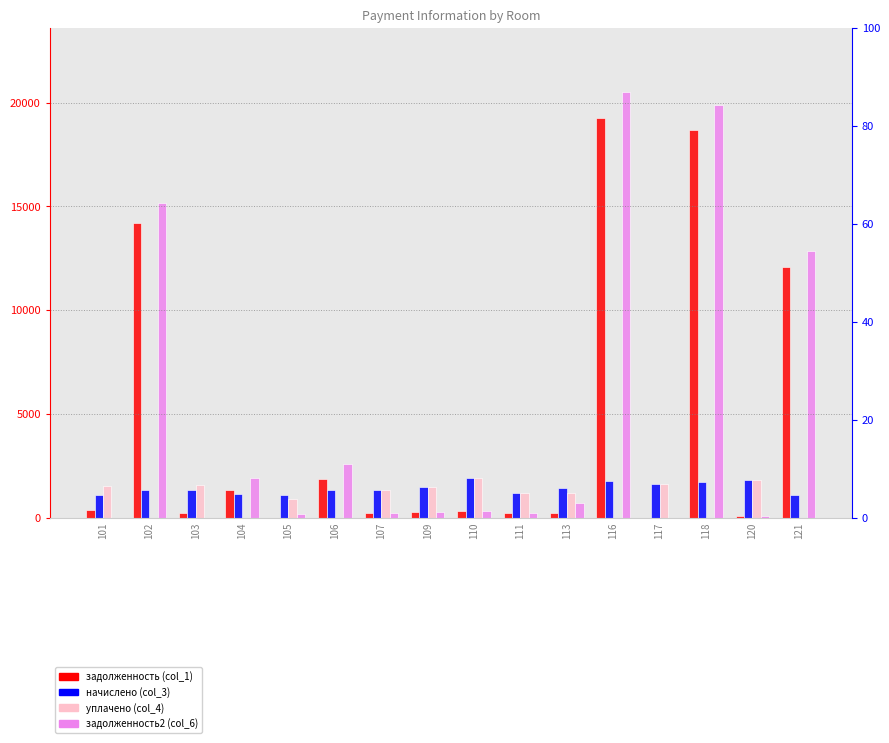

What is the difference between the начислено (col_3) values at 104 and 103?

209.9